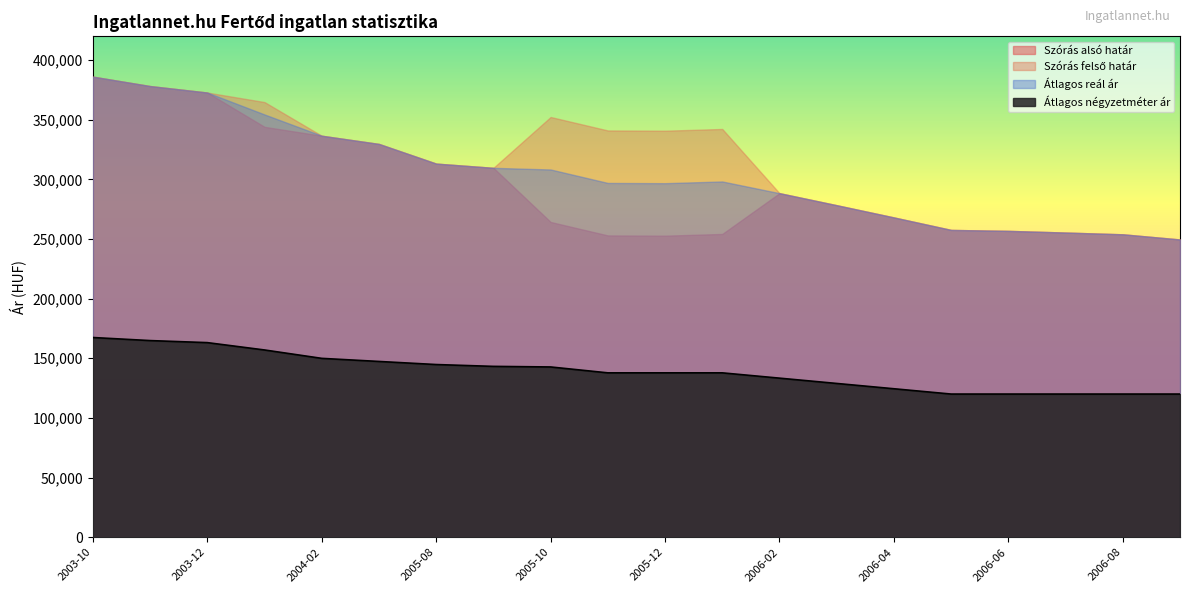

True or false: Átlagos négyzetméter ár has more than 2 points higher than both neighbors.

False